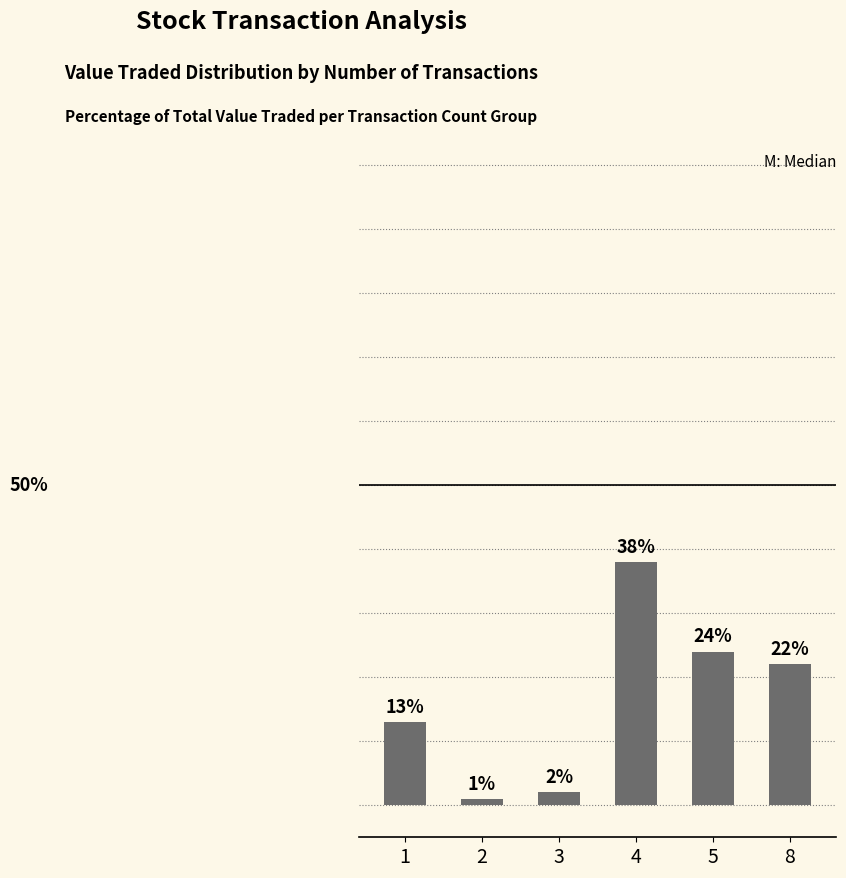

Does the chart contain stacked bars?

No